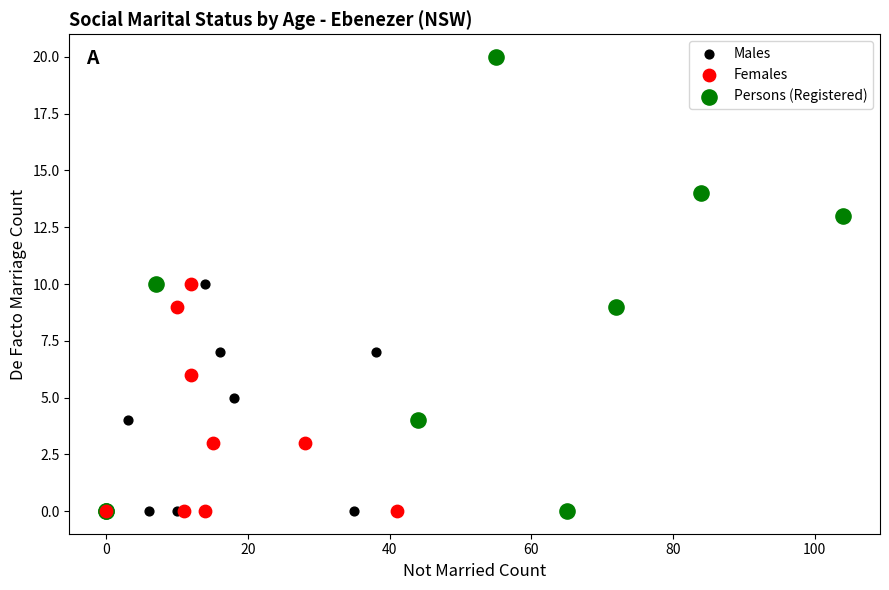

Which series has the largest Y range (max minus min)?

Persons (Registered)